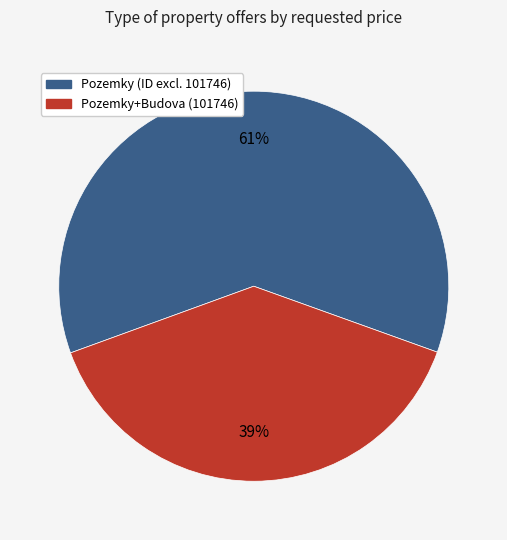

Is there any slice that represents more than half of the pie?

Yes